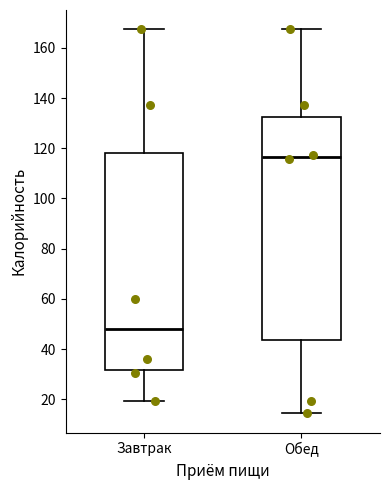

Reading left to right, transcribe this box plot: for each box, give where its median line is, the range the box spans, and where its two whiskers end, as read against the y-axis. The values are not printed on the chart, so give them approximately, as read against the axis.

Завтрак: median 48, box 32 to 118, whiskers 20 to 168
Обед: median 116, box 44 to 132, whiskers 14 to 168